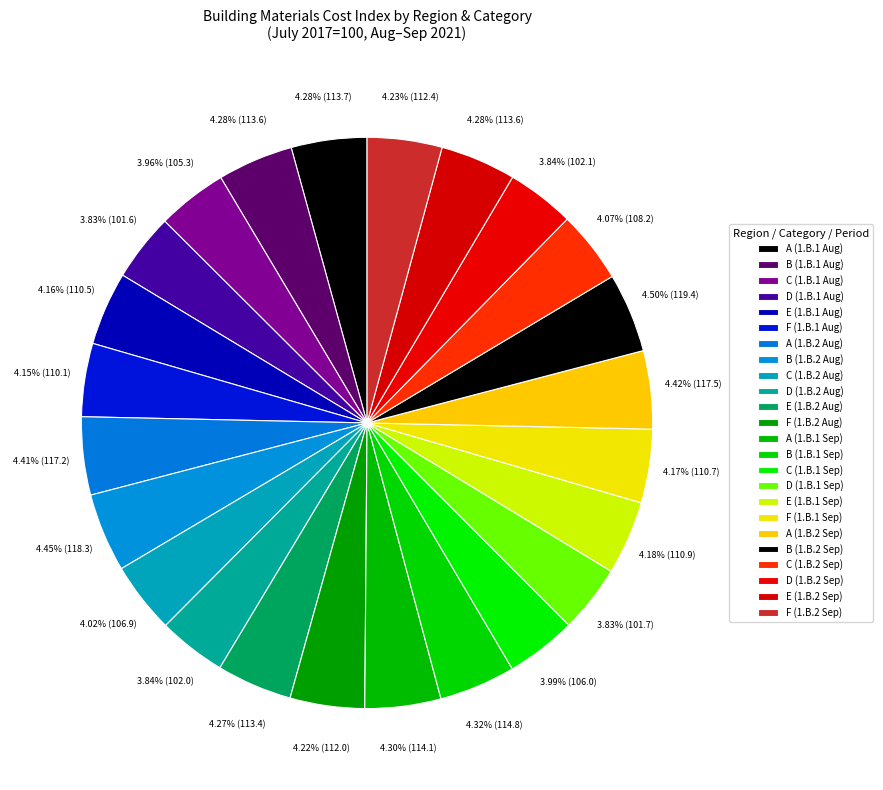

Is there a majority slice in this chart?

No